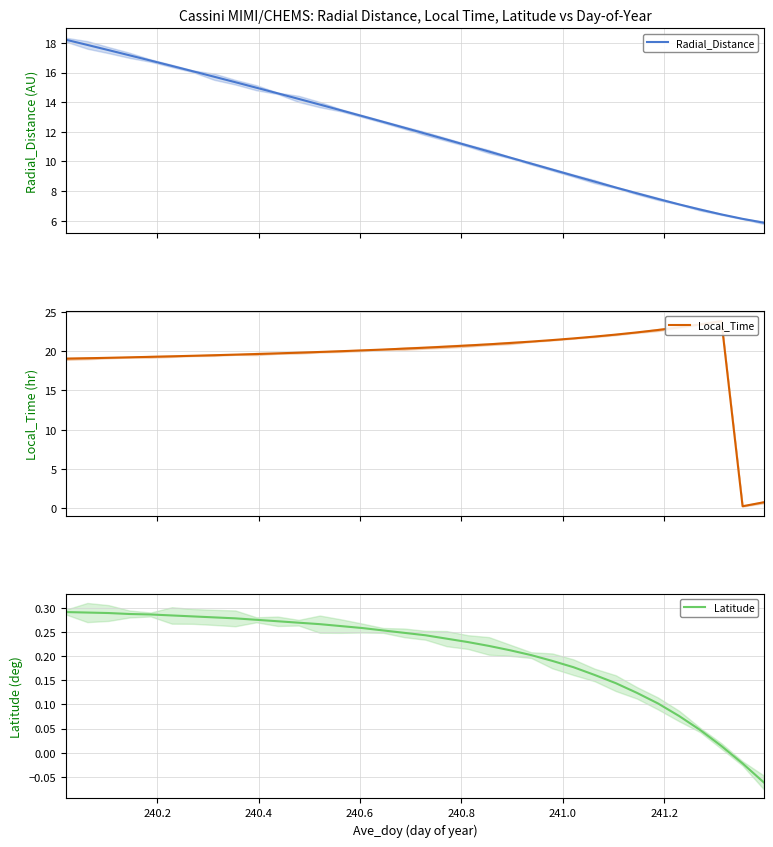

What is the lowest value of the Radial_Distance series?

5.9